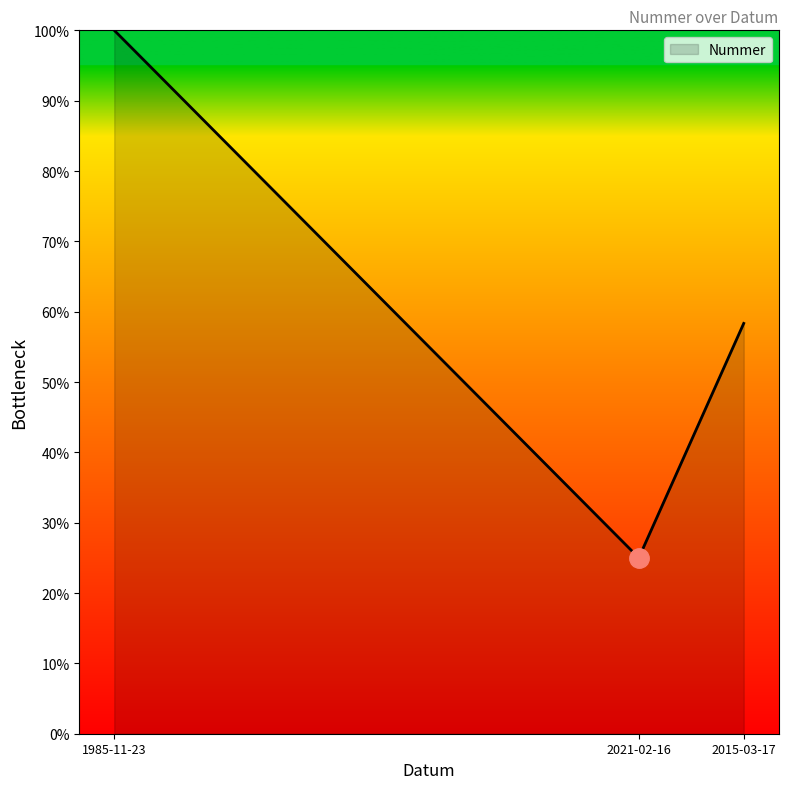

How many lines are shown in the chart?

1